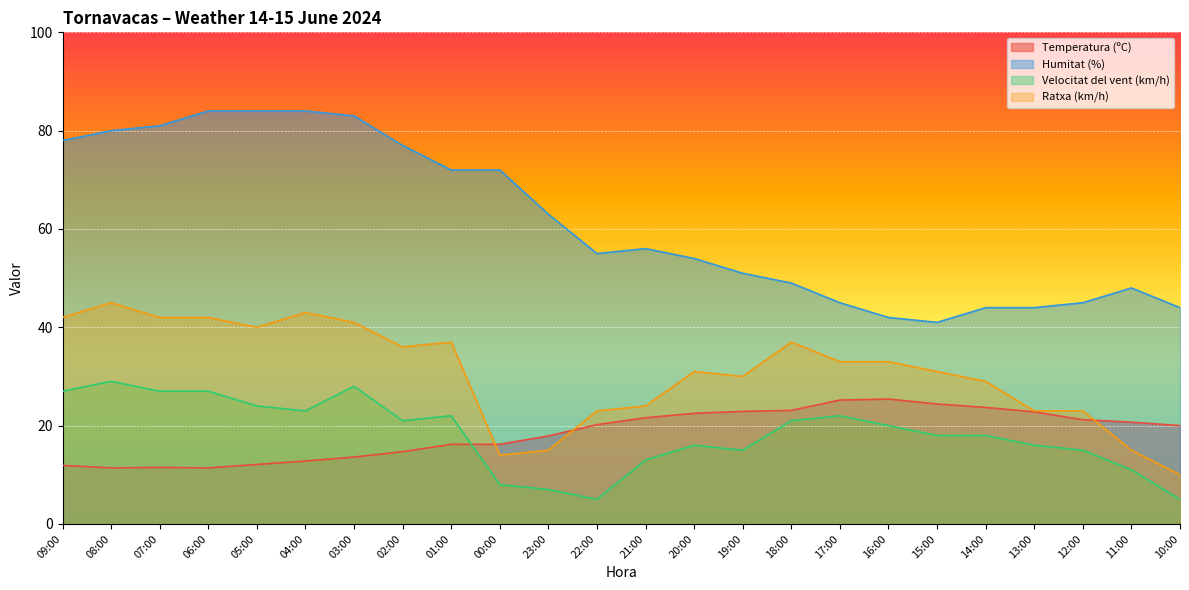

Rank the series by their maximum value, from highest to lowest.

Humitat (%), Ratxa (km/h), Velocitat del vent (km/h), Temperatura (ºC)